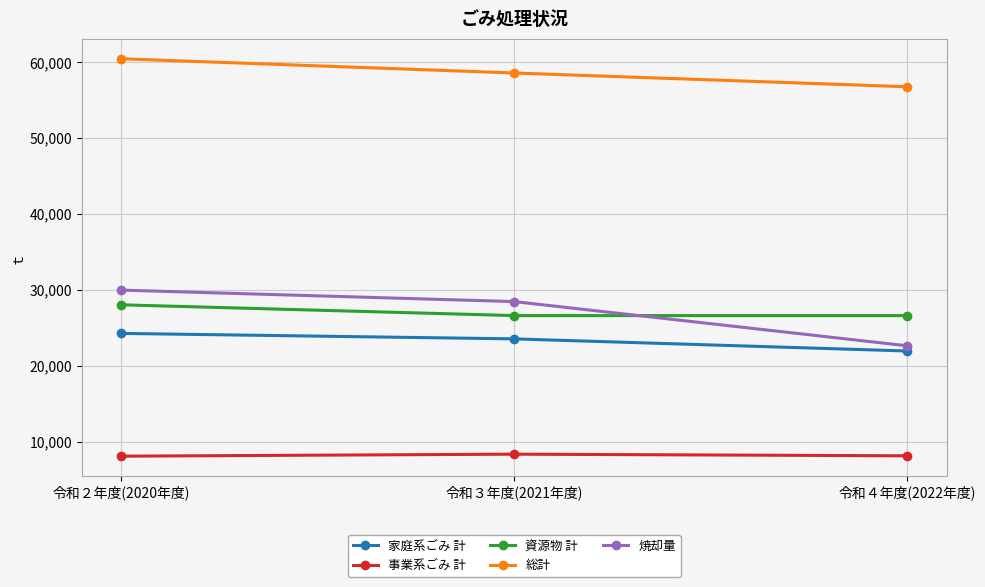

How many values in the 事業系ごみ 計 series are below 8168?

1